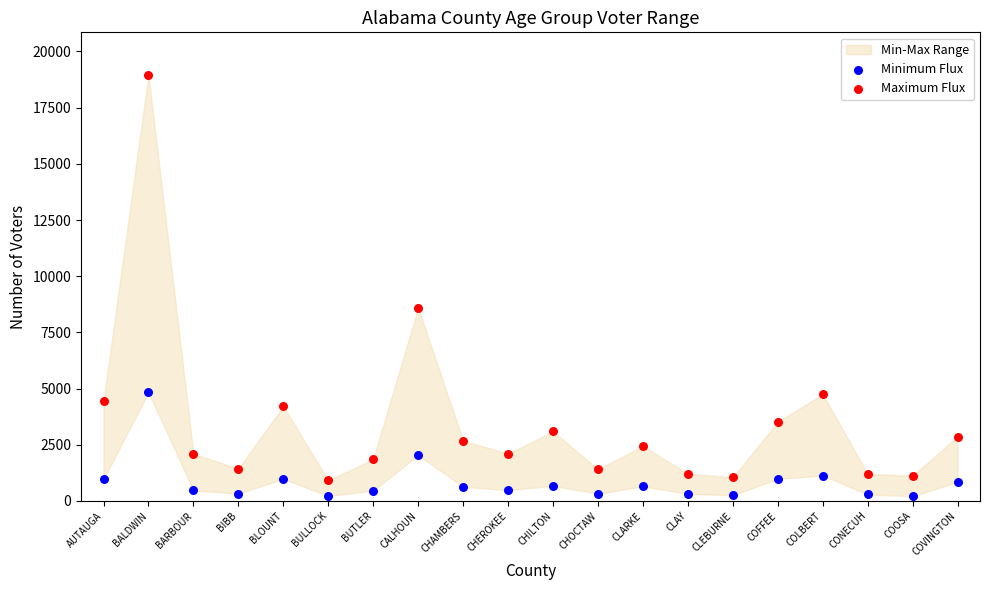

Across all series, what Y value is closest to 9583?

8591